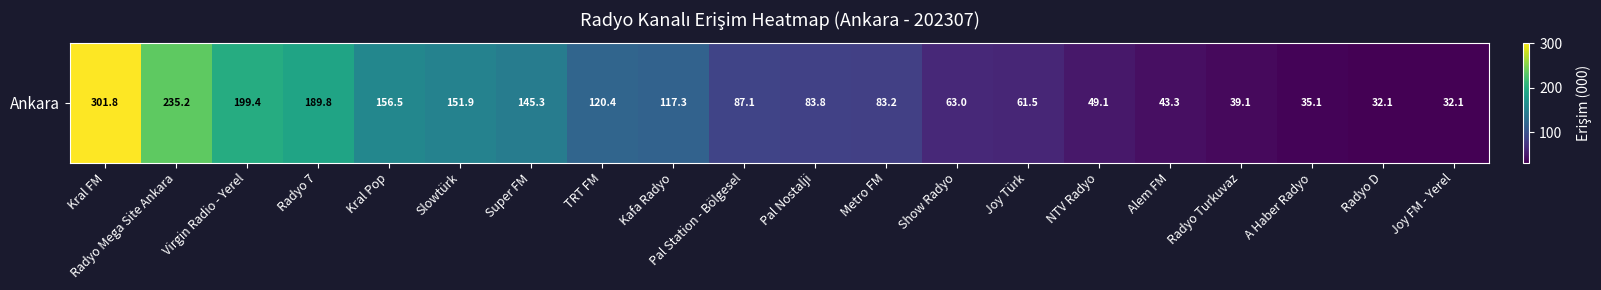

What is the difference between the values at TRT FM and Radyo D?

88.3